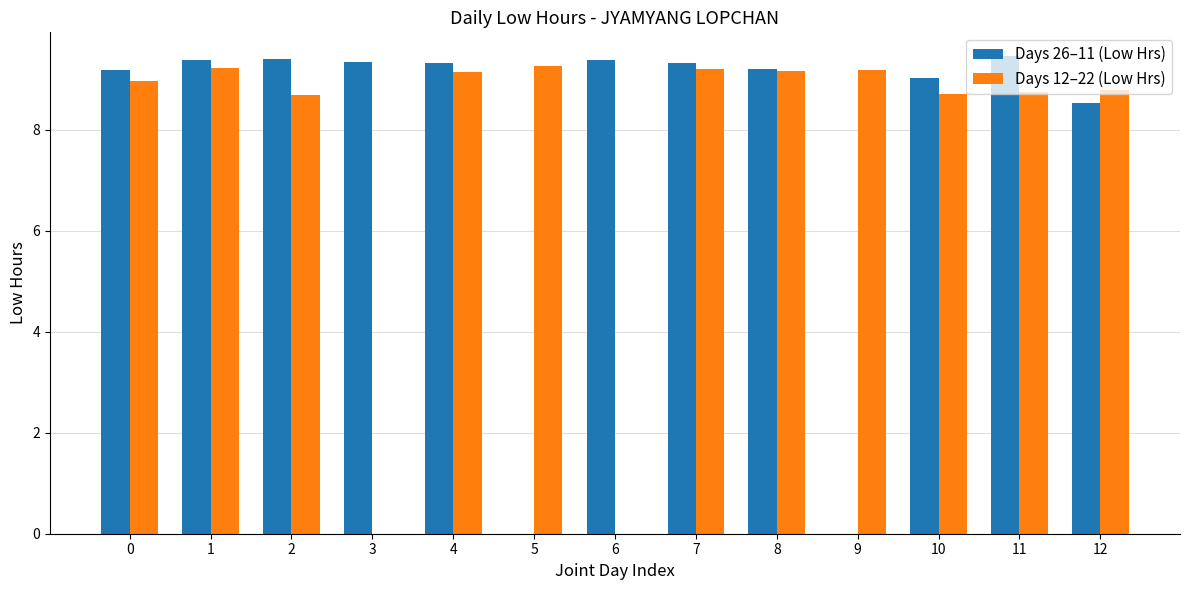

What is the total value across all series at 1?

18.6